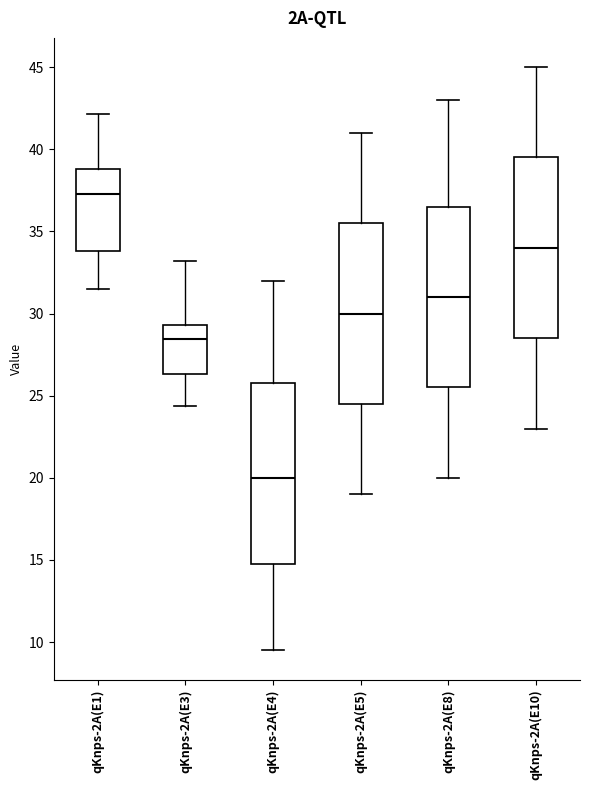

Reading left to right, read every box against the y-axis: the position of its median line, the range the box covers, and the ends of its whiskers. The values are not printed on the chart, so give them approximately, as read against the axis.

qKnps-2A(E1): median 37.5, box 34.0 to 39.0, whiskers 31.5 to 42.0
qKnps-2A(E3): median 28.5, box 26.5 to 29.5, whiskers 24.5 to 33.0
qKnps-2A(E4): median 20.0, box 15.0 to 26.0, whiskers 9.5 to 32.0
qKnps-2A(E5): median 30.0, box 24.5 to 35.5, whiskers 19.0 to 41.0
qKnps-2A(E8): median 31.0, box 25.5 to 36.5, whiskers 20.0 to 43.0
qKnps-2A(E10): median 34.0, box 28.5 to 39.5, whiskers 23.0 to 45.0